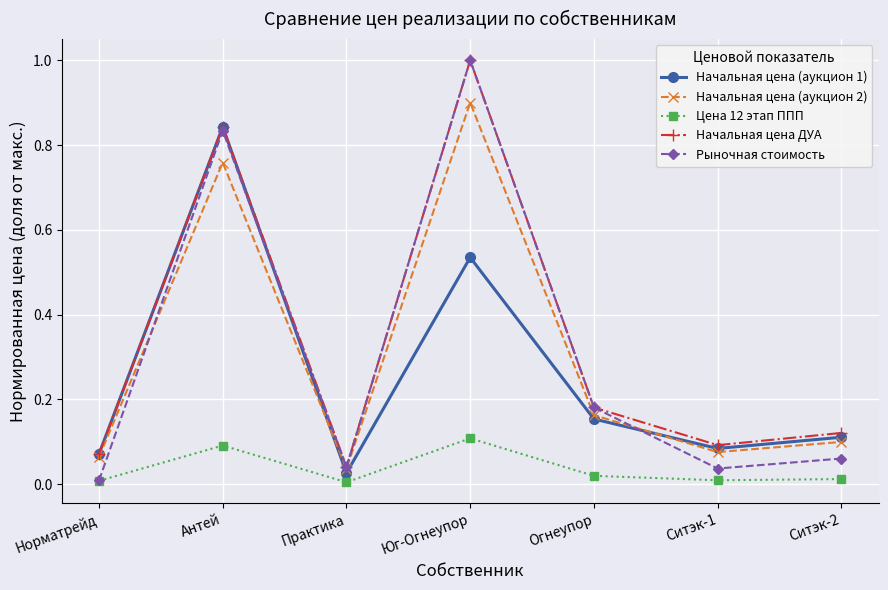

What is the label of the 6th point from the right?

Антей